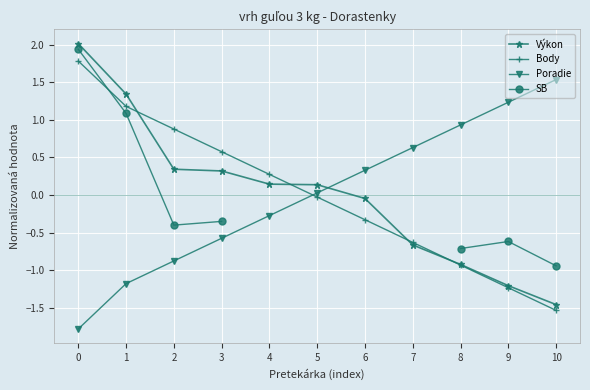

After their last crossing, which series has the higher values: Body or Poradie?

Poradie